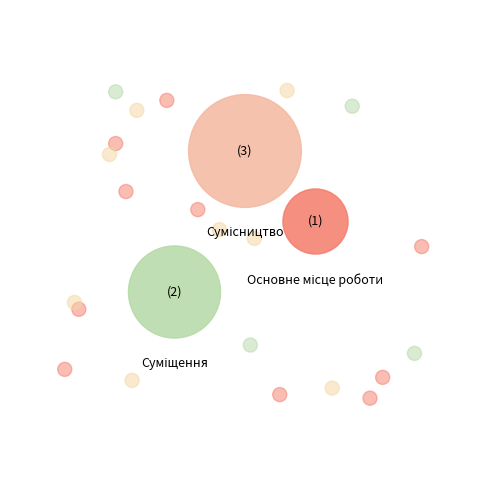

To the nearest percent, what percentage of the pie is Суміщення?

33%